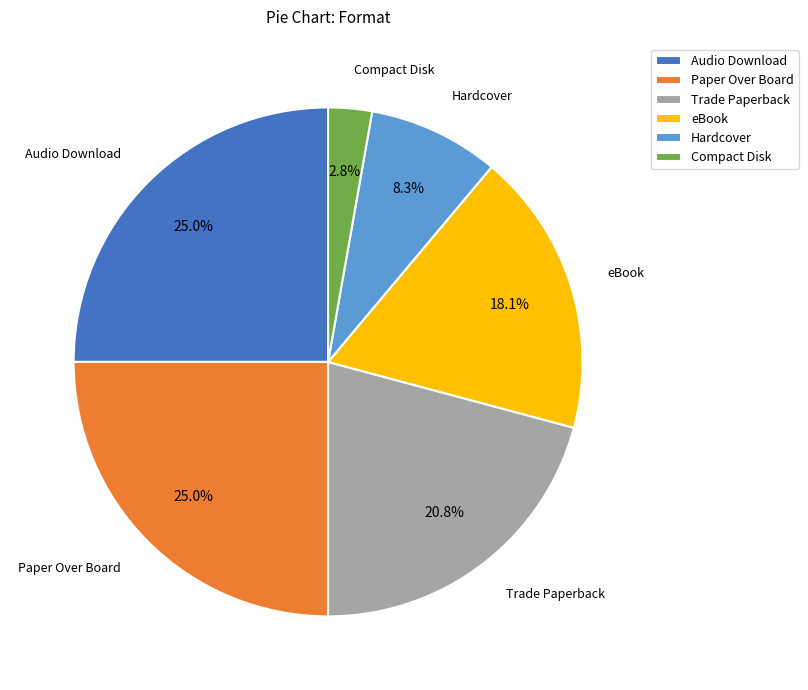

How many slices are in this pie chart?

6